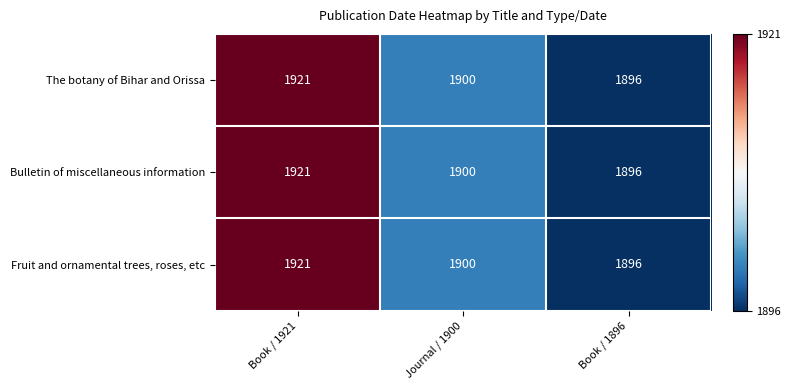

How many categories are shown in the chart?

3